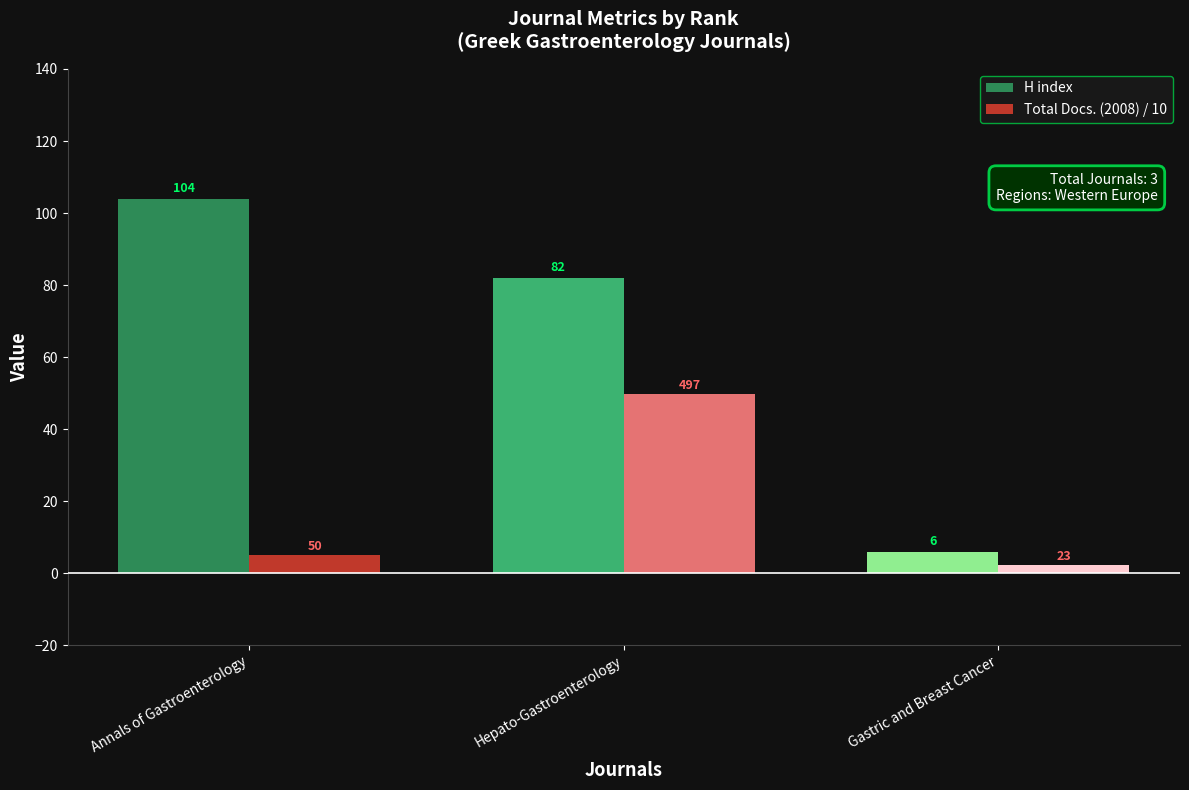

Are the bars grouped side by side (vs. stacked)?

Yes